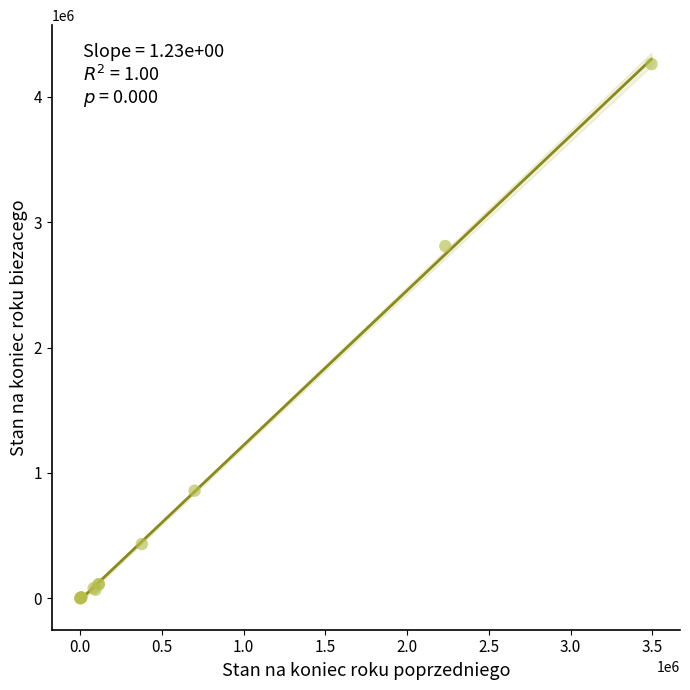

What Y value in the scatter plot is closest to 2130554?

2809395.4